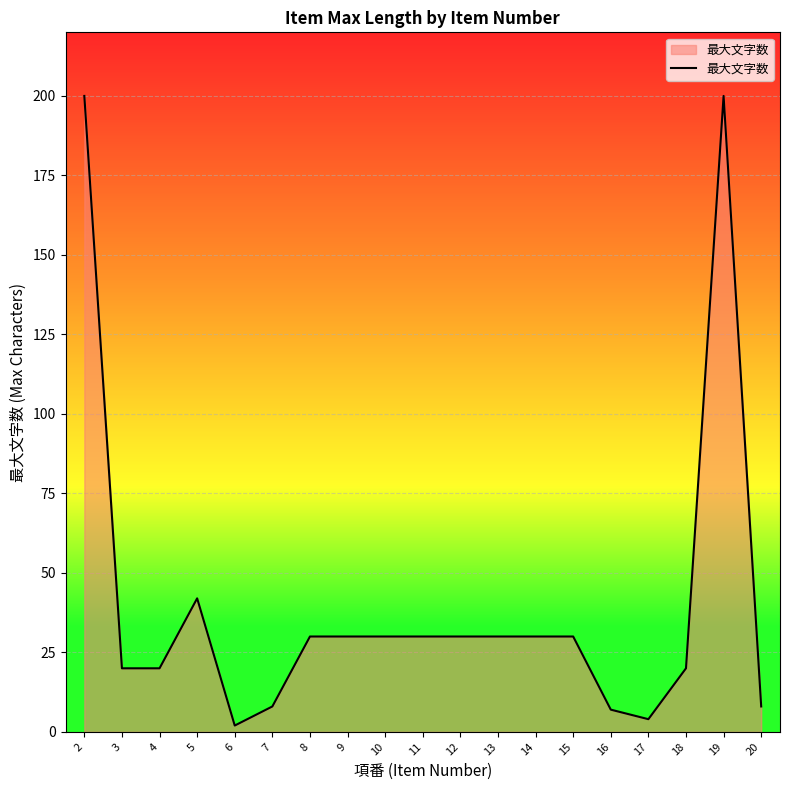

The chart shows a value of 8 at 7. True or false?

True